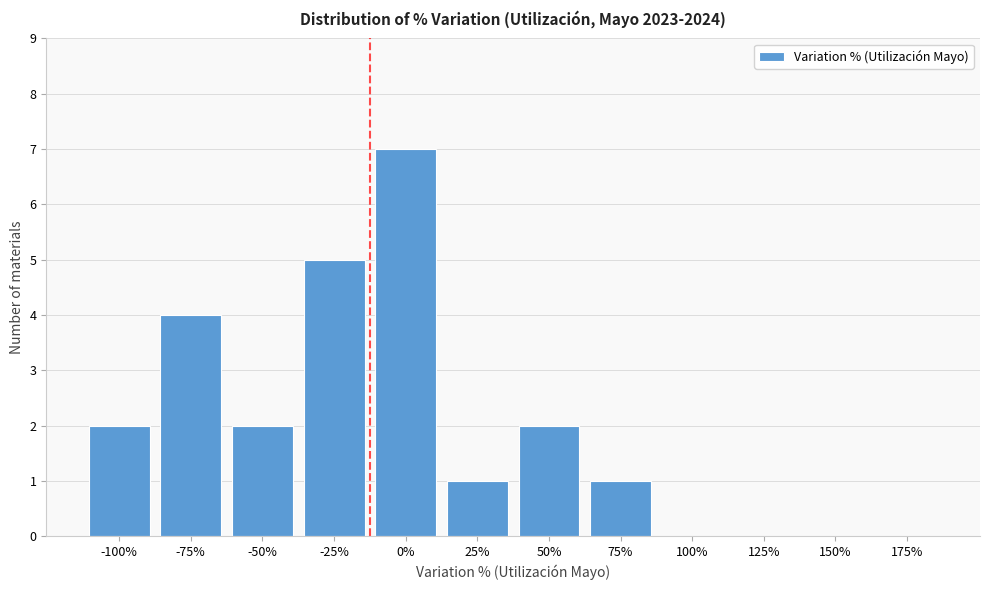

Reading left to right, what are all the values shown in this chart?

-100%=2	-75%=4	-50%=2	-25%=5	0%=7	25%=1	50%=2	75%=1	100%=0	125%=0	150%=0	175%=0